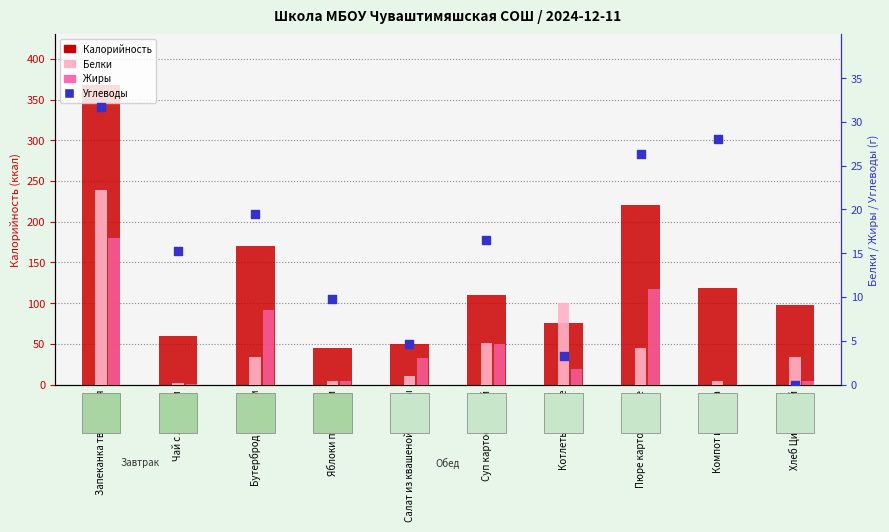

What are all the series names shown in the legend?

Калорийность, Белки, Жиры, Углеводы